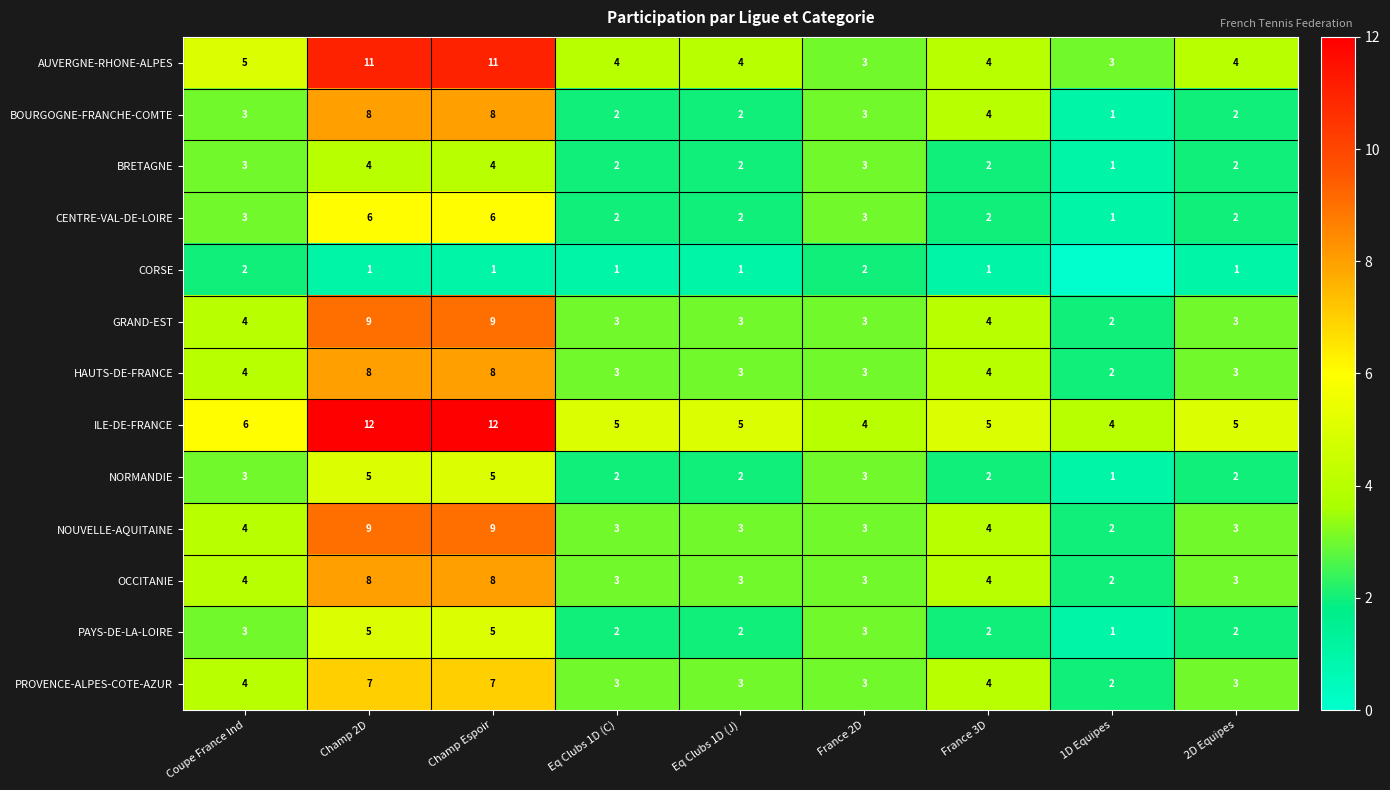

Which has a higher value, Eq Clubs 1D (C) or Champ Espoir?

Champ Espoir